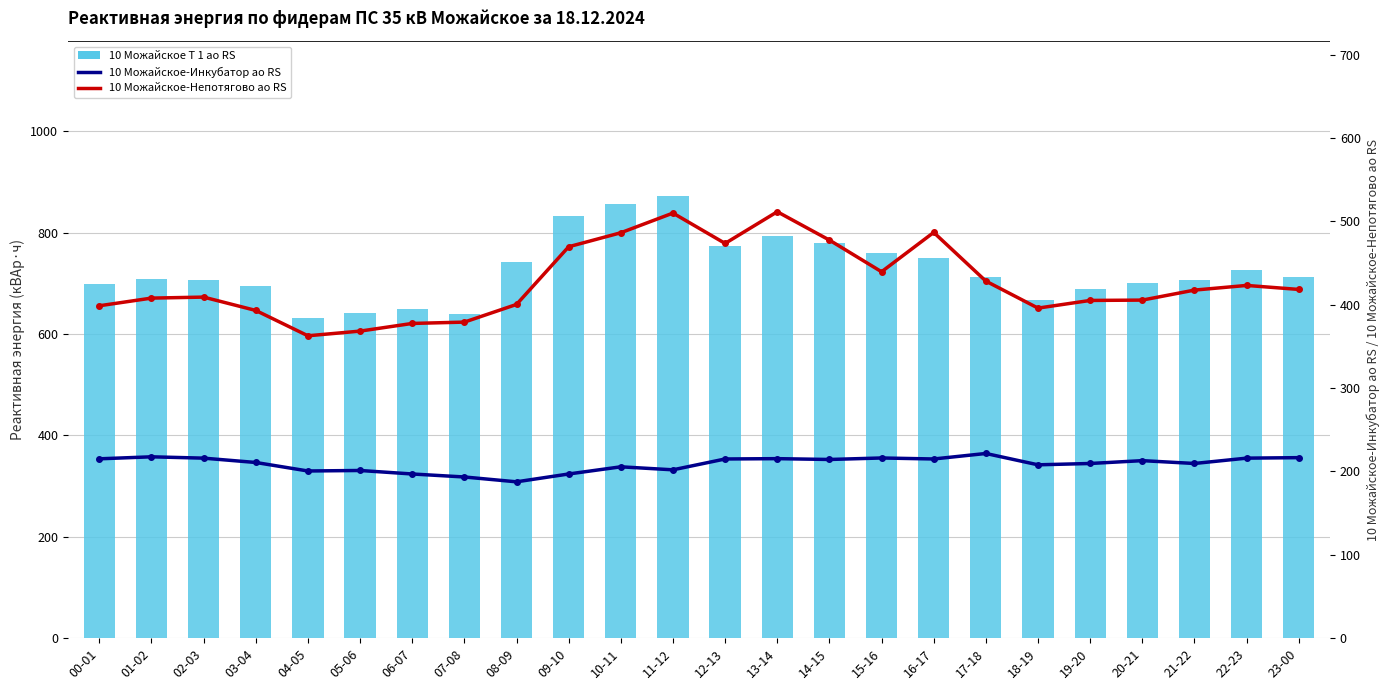

What are all the series names shown in the legend?

10 Можайское Т 1 ао RS, 10 Можайское-Инкубатор ао RS, 10 Можайское-Непотягово ао RS